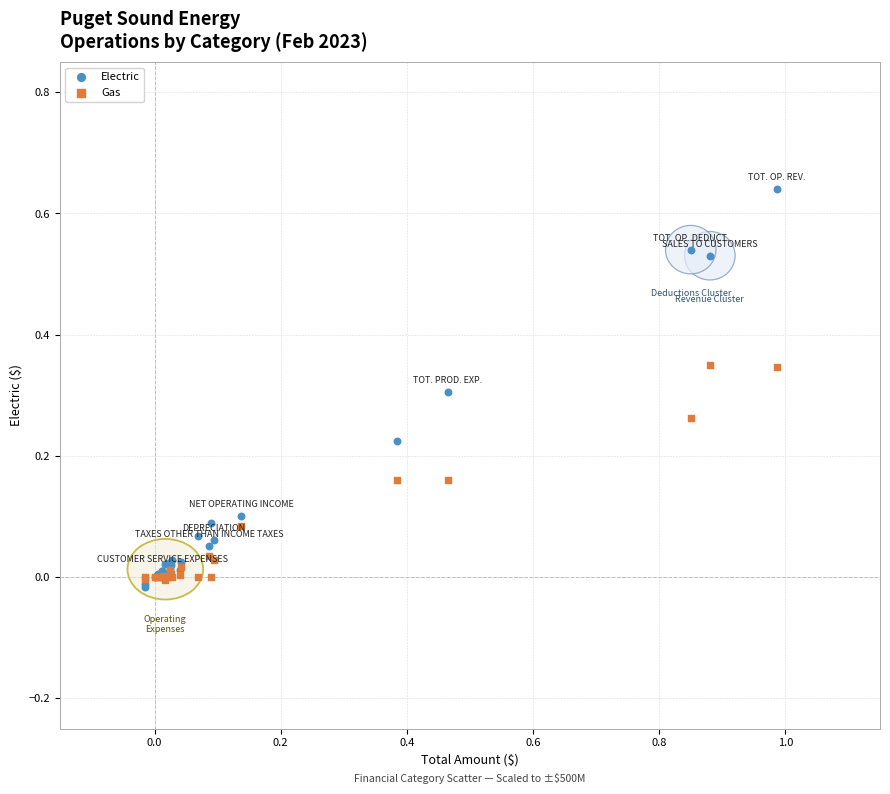

What are all the series names shown in the legend?

Electric, Gas